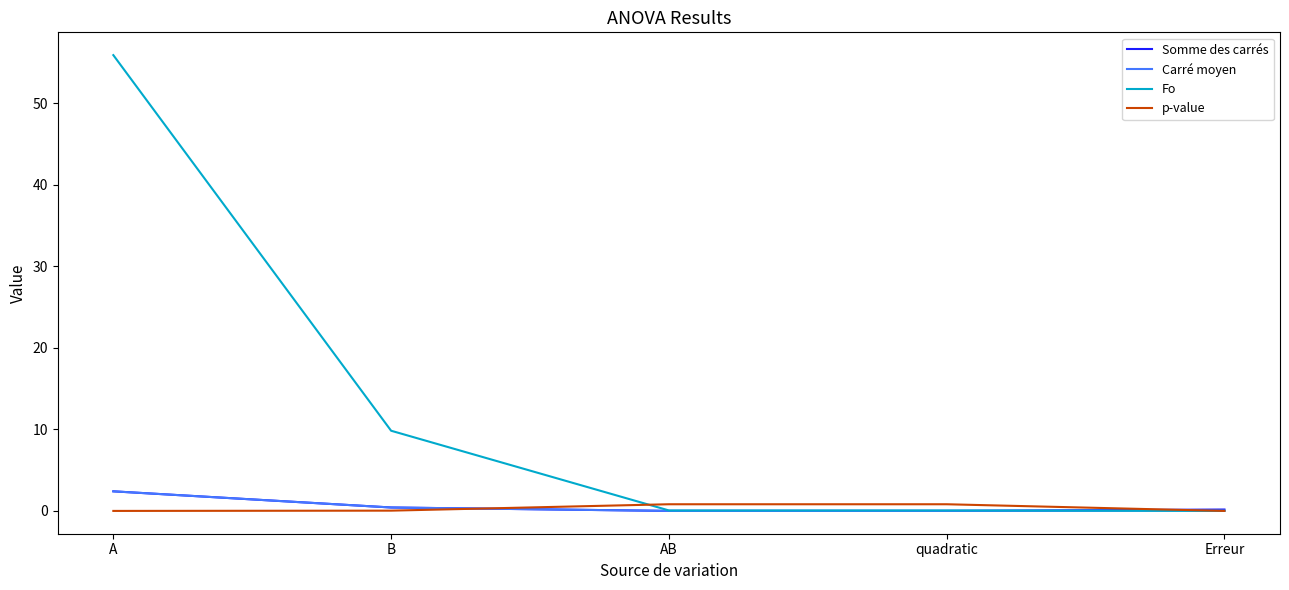

True or false: Fo and p-value cross at least once.

True